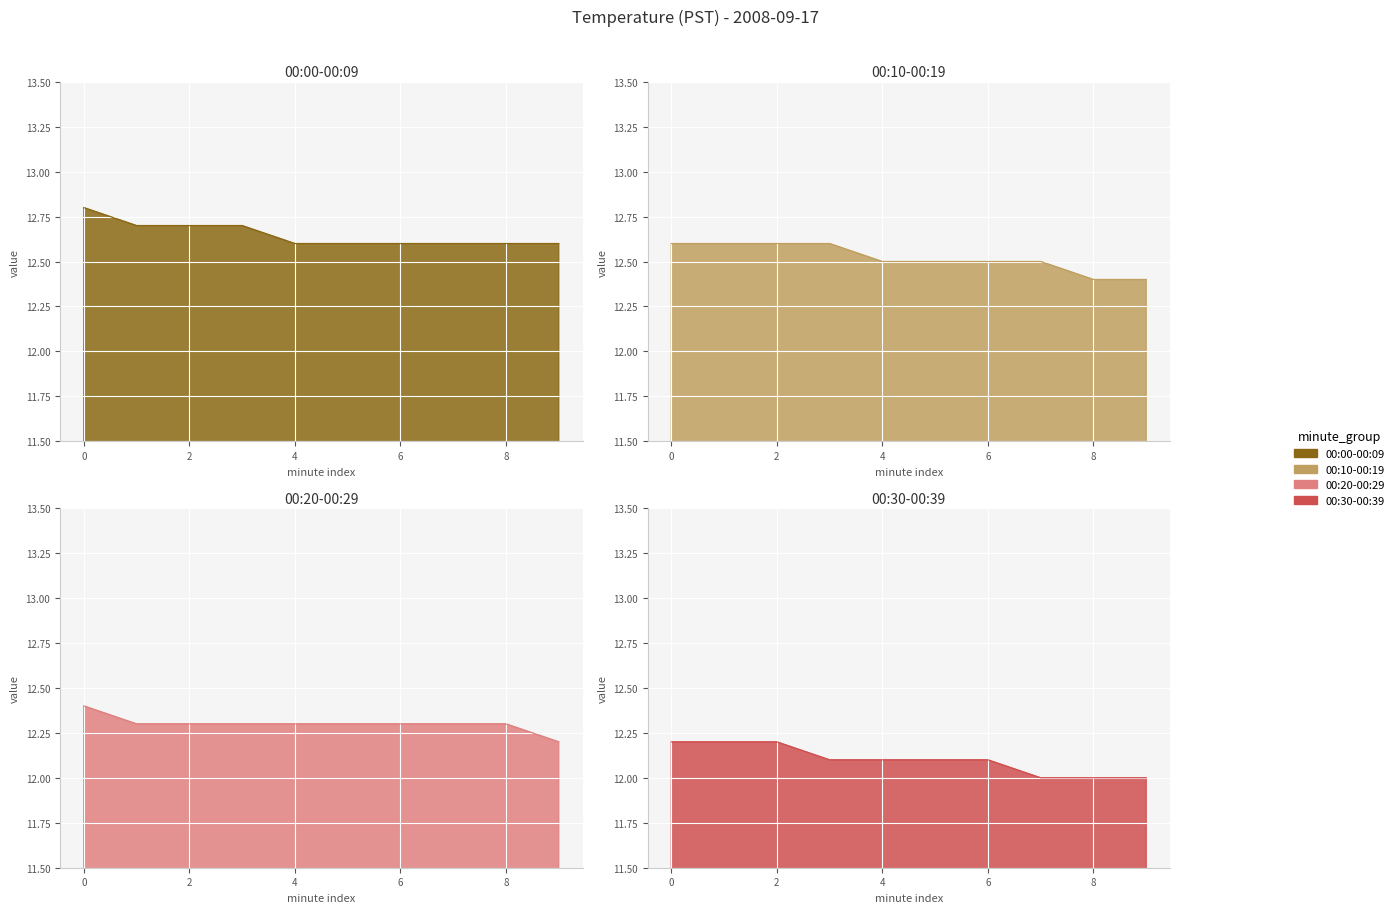

The 00:30-00:39 series shows 12.1 at 3. True or false?

True